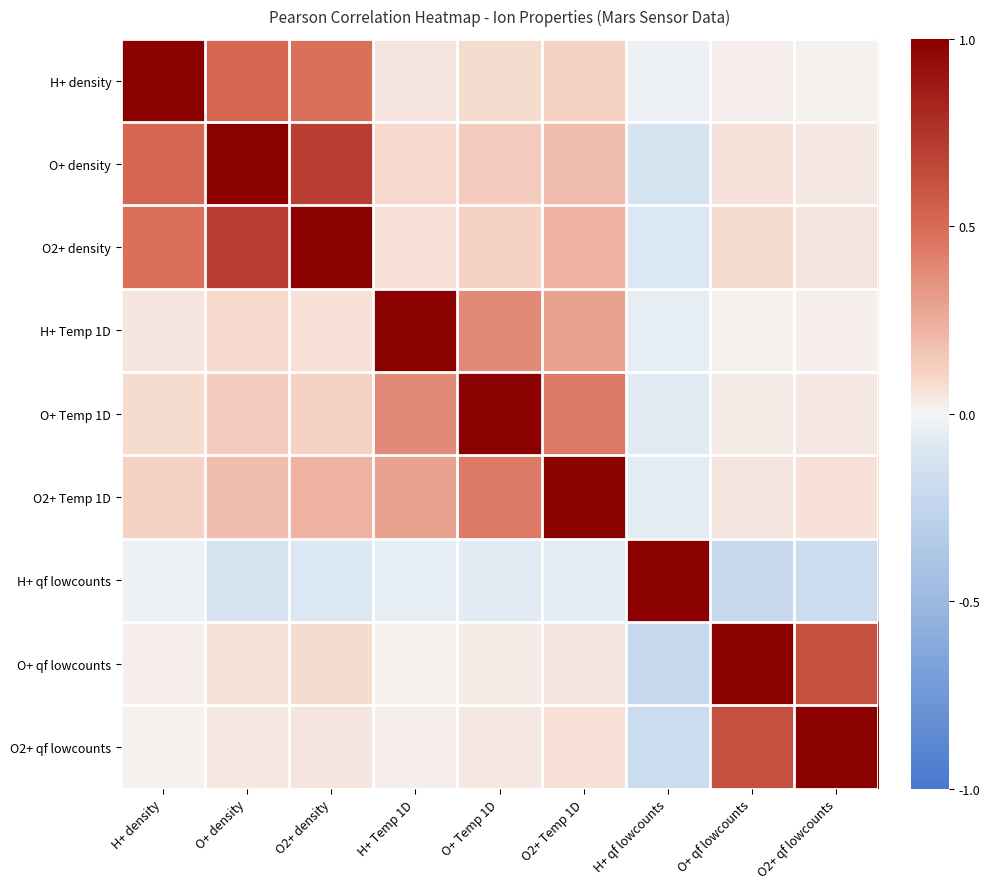

What is the greatest value displayed?

1.0